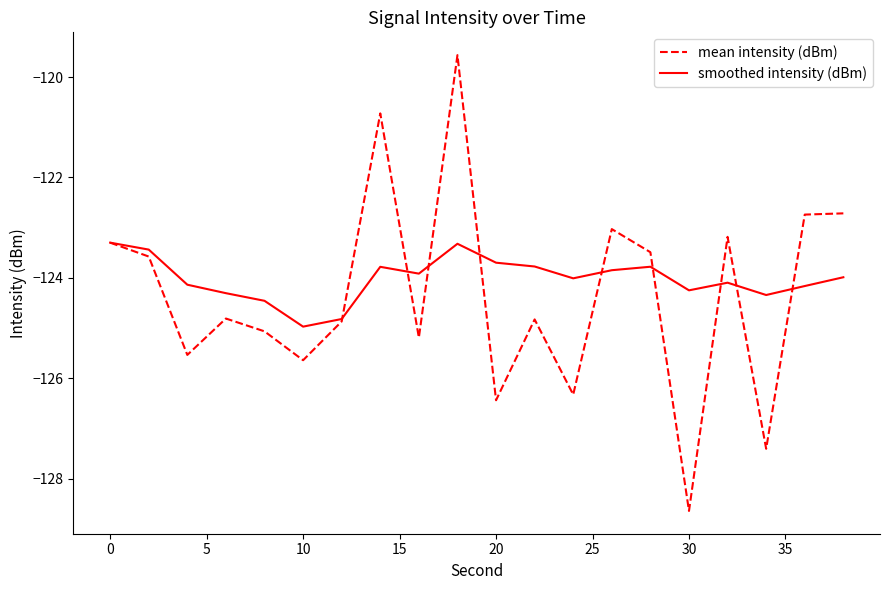

What is the lowest value of the mean intensity (dBm) series?

-128.6